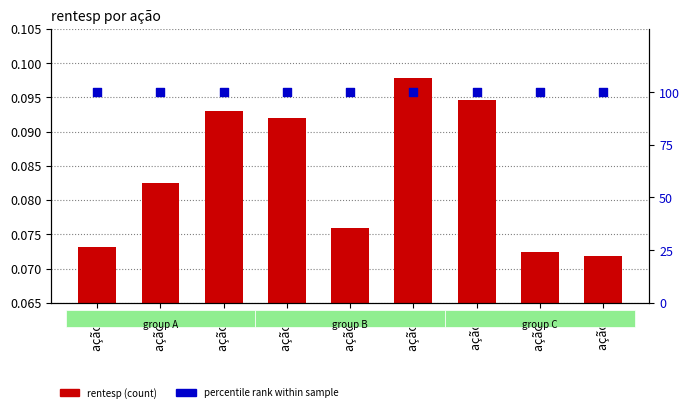

Which series reaches the minimum Y coordinate?

rentesp